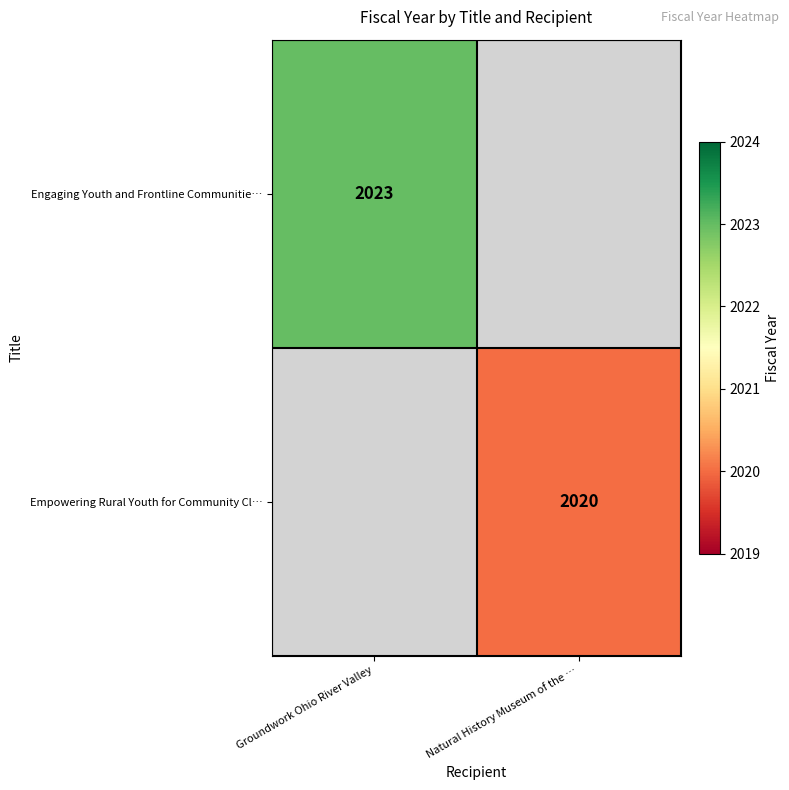

True or false: Empowering Rural Youth for Community Cl… has a value of 2020 at Natural History Museum of the ….

True